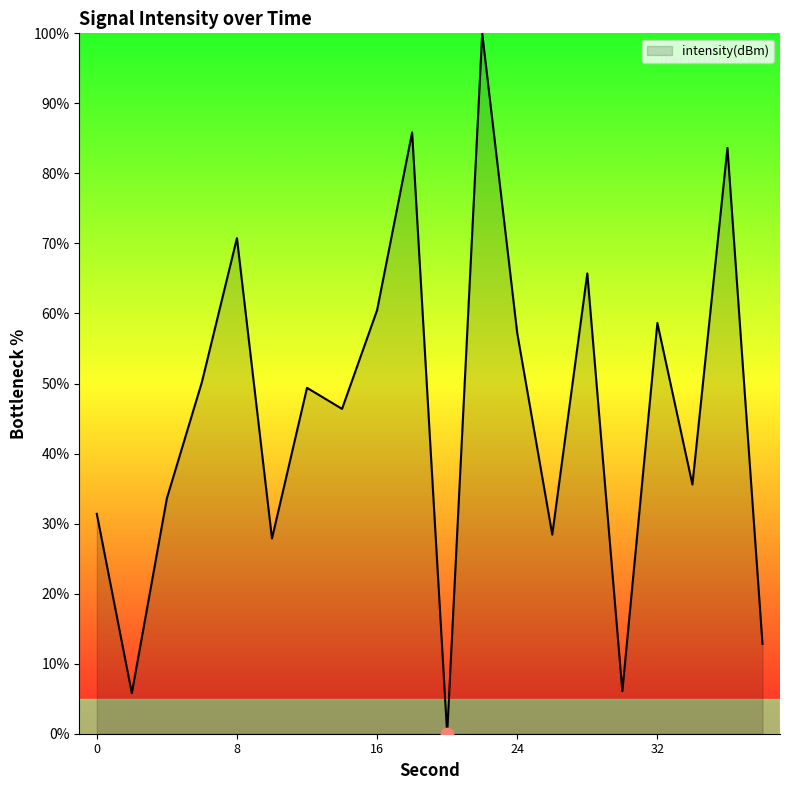

What is the greatest value displayed?

100.0